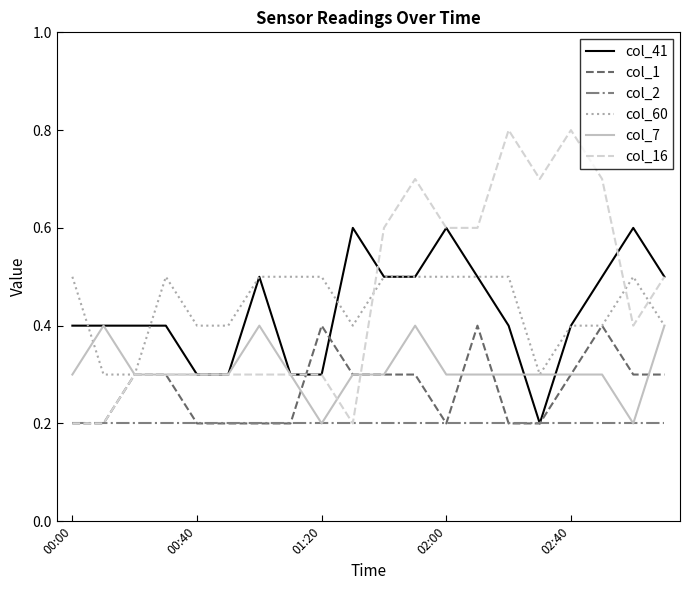

What is the highest value of the col_7 series?

0.4